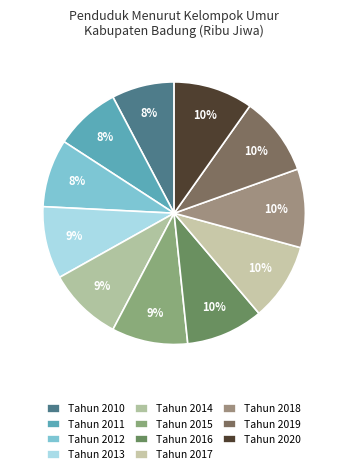

What is the change in value from Tahun 2013 to Tahun 2020?

+0.5